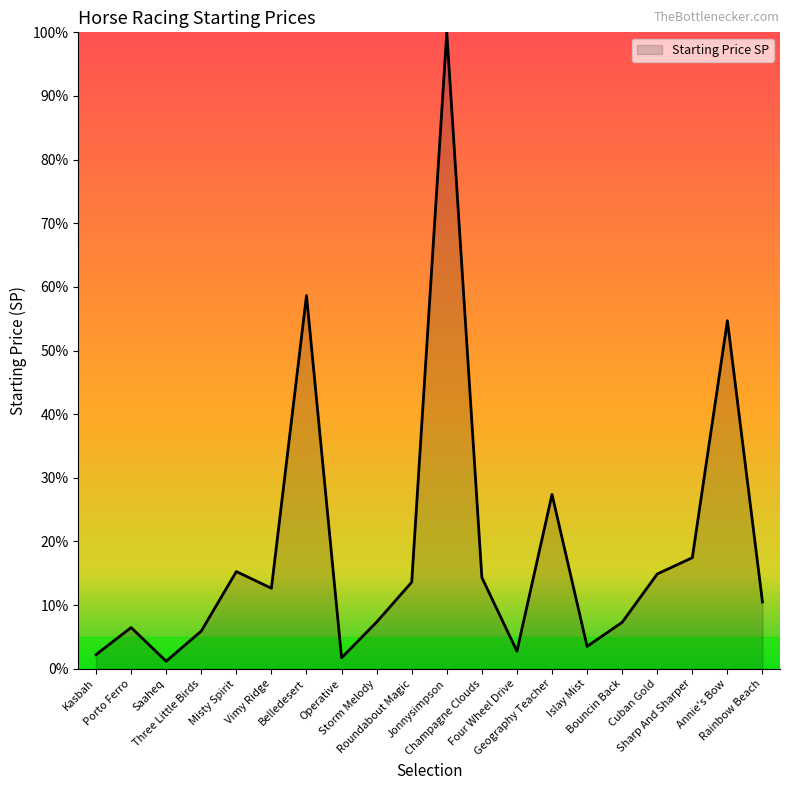

What is the sum of all values?

378.0